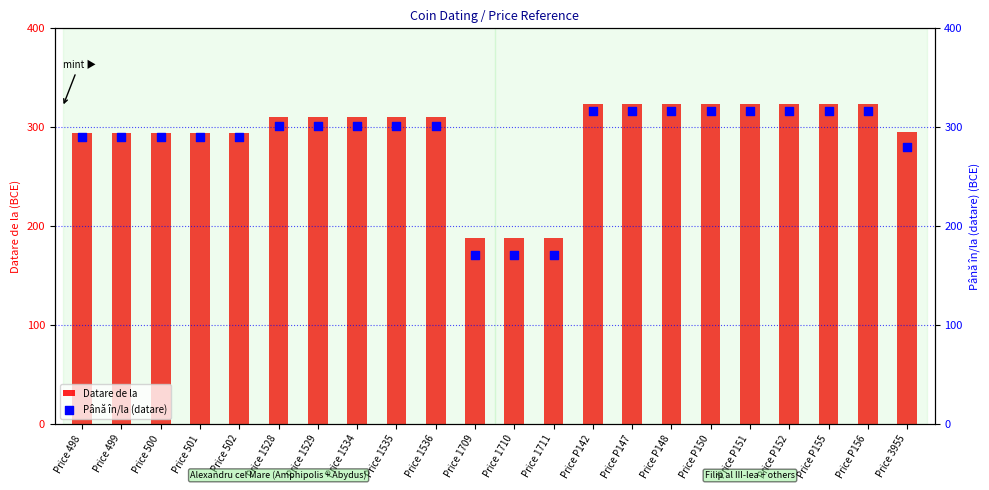

What are all the series names shown in the legend?

Datare de la, Până în/la (datare)